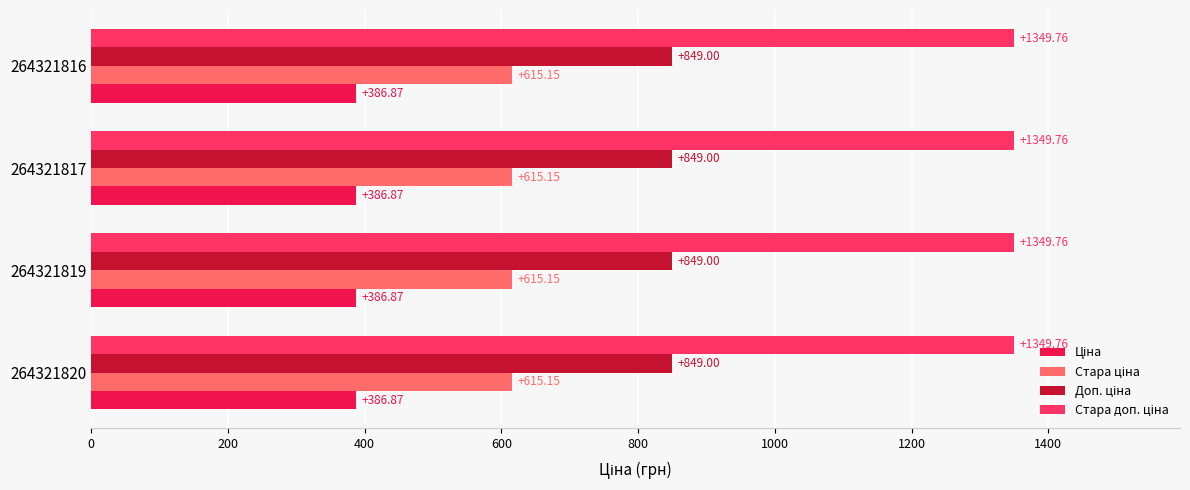

What is the difference between the highest and lowest values at 264321817?

962.9